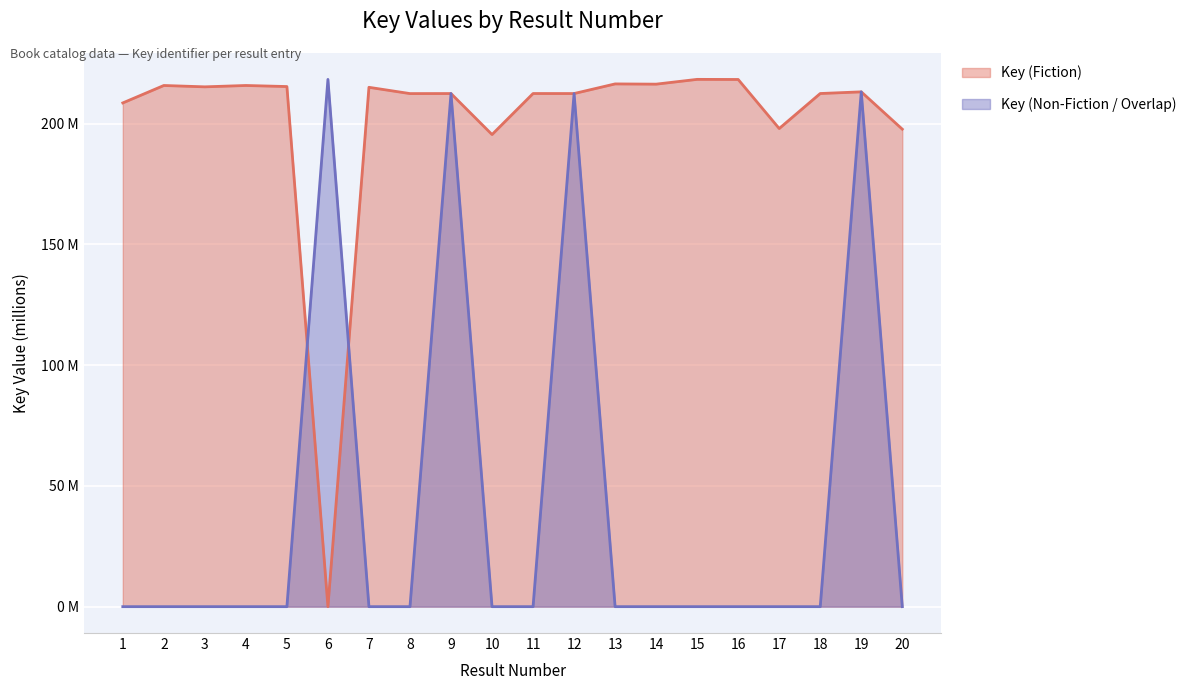

What is the difference between the Key (Fiction) values at 6 and 4?

215.8